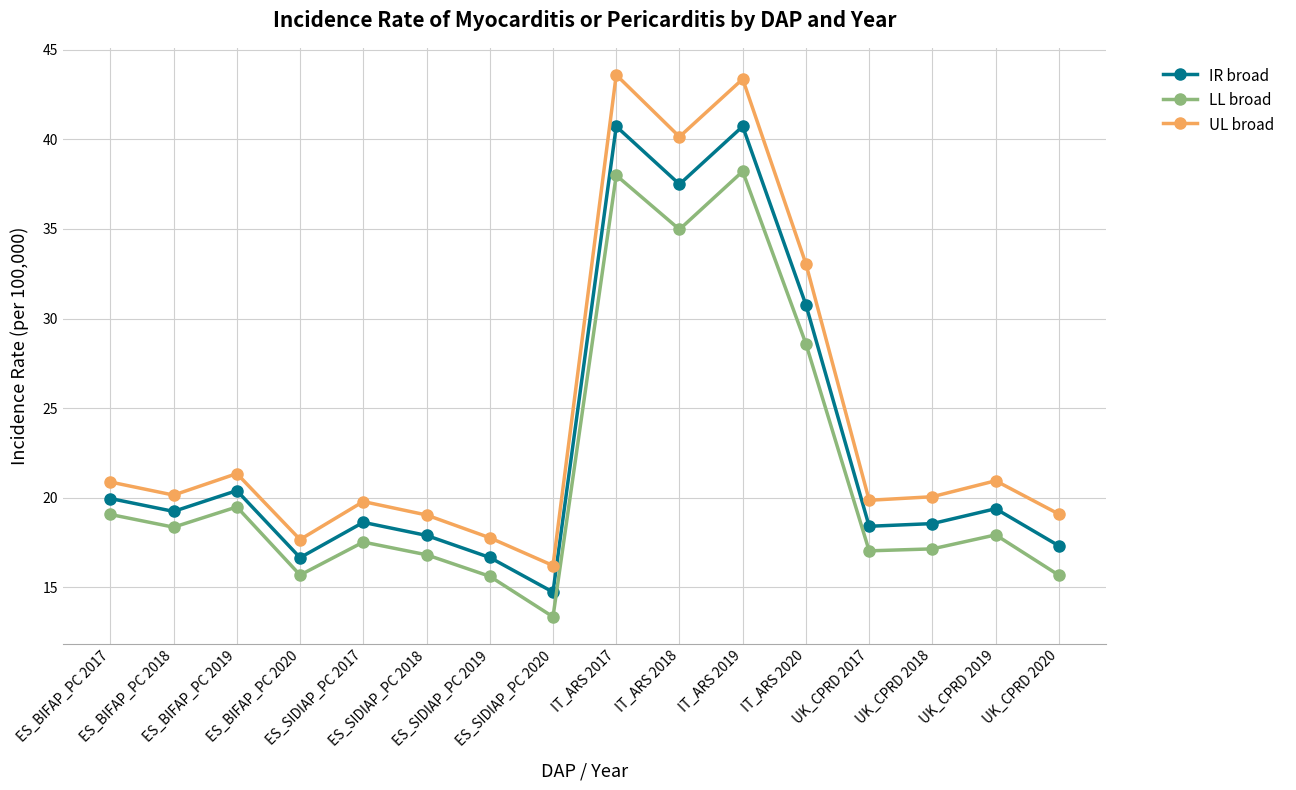

How many data points in IR broad are less than 19?

8